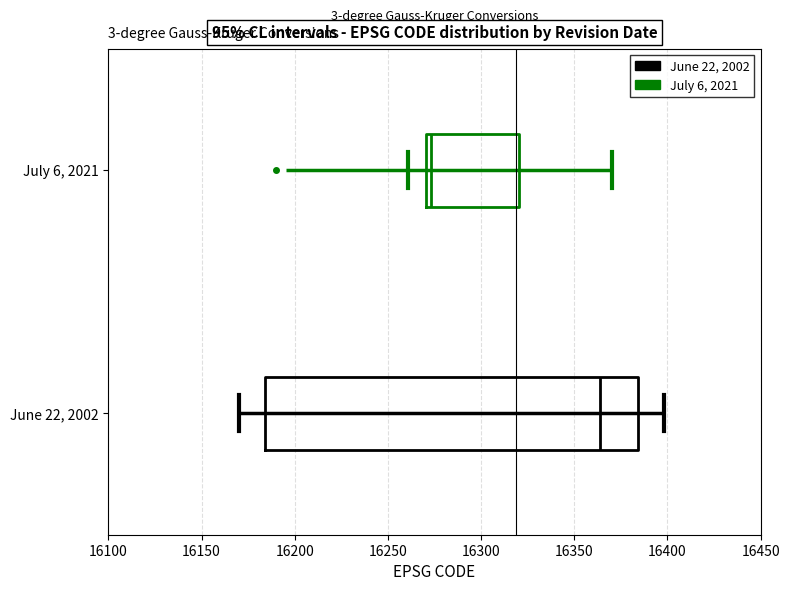

Reading bottom to top, read every box against the x-axis: the position of its median line, the range the box covers, and the ends of its whiskers. The values are not printed on the chart, so give them approximately, as read against the axis.

June 22, 2002: median 16365, box 16185 to 16385, whiskers 16170 to 16400
July 6, 2021: median 16275, box 16270 to 16320, whiskers 16260 to 16370